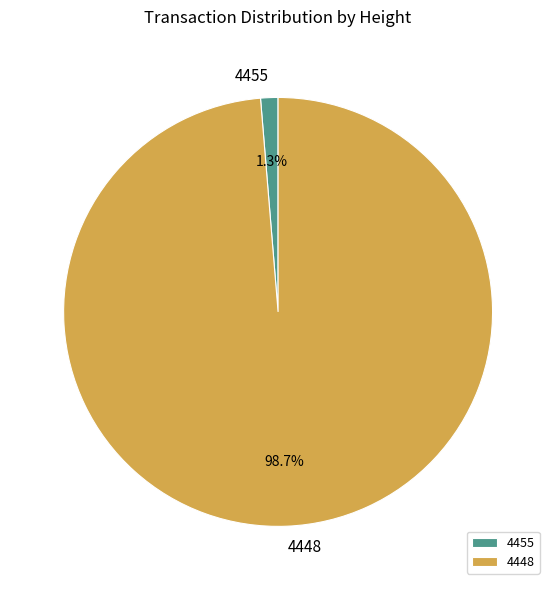

Does 4448 represent more than half of the total?

Yes